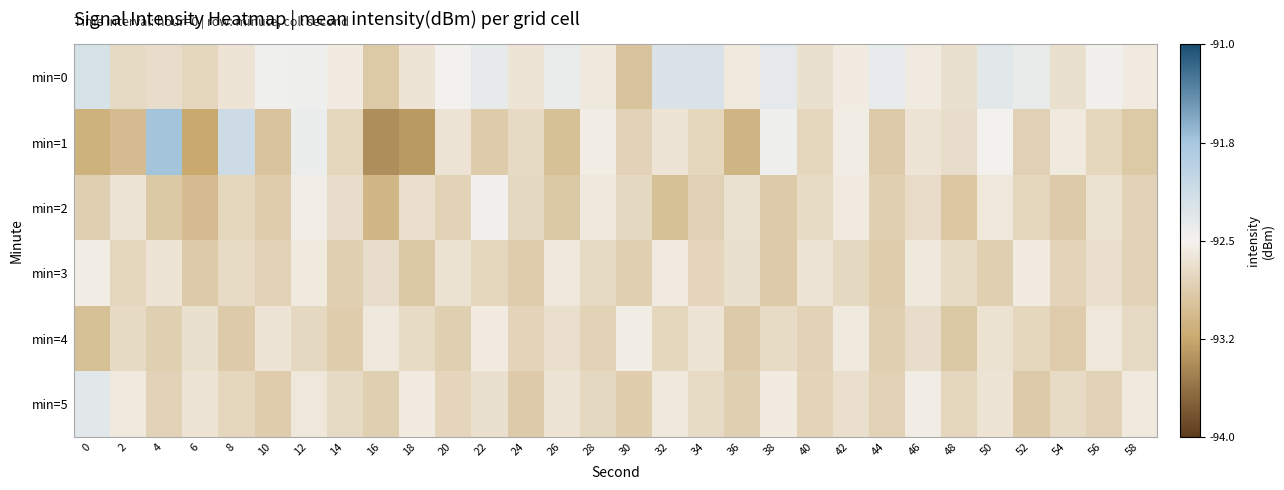

Reading left to right, what are all the values shown in this chart?

min=0: 0=-92.2	2=-92.7	4=-92.7	6=-92.8	8=-92.6	10=-92.5	12=-92.4	14=-92.6	16=-92.9	18=-92.6	20=-92.5	22=-92.4	24=-92.6	26=-92.4	28=-92.6	30=-93.0	32=-92.2	34=-92.2	36=-92.6	38=-92.3	40=-92.7	42=-92.6	44=-92.4	46=-92.6	48=-92.7	50=-92.3	52=-92.4	54=-92.7	56=-92.5	58=-92.6
min=1: 0=-93.2	2=-93.0	4=-91.7	6=-93.2	8=-92.1	10=-93.0	12=-92.4	14=-92.8	16=-93.4	18=-93.3	20=-92.7	22=-92.9	24=-92.7	26=-93.0	28=-92.5	30=-92.8	32=-92.6	34=-92.8	36=-93.1	38=-92.4	40=-92.8	42=-92.5	44=-92.9	46=-92.6	48=-92.7	50=-92.5	52=-92.8	54=-92.6	56=-92.8	58=-92.9
min=2: 0=-92.8	2=-92.6	4=-92.9	6=-93.0	8=-92.8	10=-92.9	12=-92.5	14=-92.7	16=-93.1	18=-92.7	20=-92.8	22=-92.5	24=-92.8	26=-92.9	28=-92.6	30=-92.8	32=-93.0	34=-92.8	36=-92.7	38=-92.9	40=-92.7	42=-92.6	44=-92.8	46=-92.7	48=-92.9	50=-92.6	52=-92.8	54=-92.9	56=-92.7	58=-92.8
min=3: 0=-92.5	2=-92.8	4=-92.6	6=-92.9	8=-92.7	10=-92.8	12=-92.6	14=-92.8	16=-92.7	18=-92.9	20=-92.7	22=-92.8	24=-92.9	26=-92.6	28=-92.7	30=-92.8	32=-92.6	34=-92.8	36=-92.7	38=-92.9	40=-92.6	42=-92.8	44=-92.9	46=-92.6	48=-92.7	50=-92.8	52=-92.6	54=-92.8	56=-92.7	58=-92.8
min=4: 0=-93.0	2=-92.7	4=-92.8	6=-92.7	8=-92.9	10=-92.6	12=-92.8	14=-92.9	16=-92.6	18=-92.7	20=-92.8	22=-92.6	24=-92.8	26=-92.7	28=-92.8	30=-92.5	32=-92.8	34=-92.6	36=-92.9	38=-92.7	40=-92.8	42=-92.6	44=-92.8	46=-92.7	48=-92.9	50=-92.7	52=-92.8	54=-92.9	56=-92.6	58=-92.7
min=5: 0=-92.3	2=-92.6	4=-92.8	6=-92.6	8=-92.8	10=-92.9	12=-92.6	14=-92.7	16=-92.8	18=-92.6	20=-92.8	22=-92.7	24=-92.9	26=-92.6	28=-92.8	30=-92.9	32=-92.6	34=-92.7	36=-92.8	38=-92.6	40=-92.8	42=-92.7	44=-92.8	46=-92.5	48=-92.8	50=-92.6	52=-92.9	54=-92.7	56=-92.8	58=-92.6